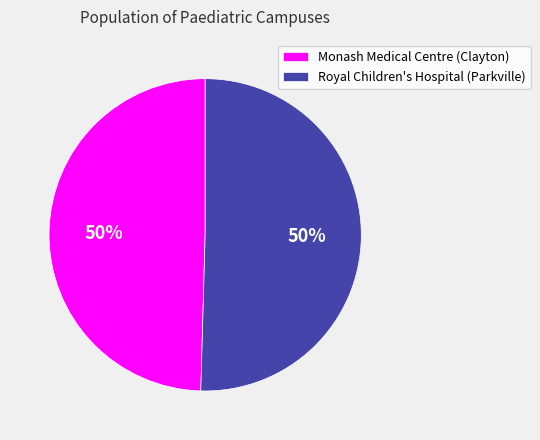

What is the ratio of the value at Monash Medical Centre (Clayton) to the value at Royal Children's Hospital (Parkville)?

1.0